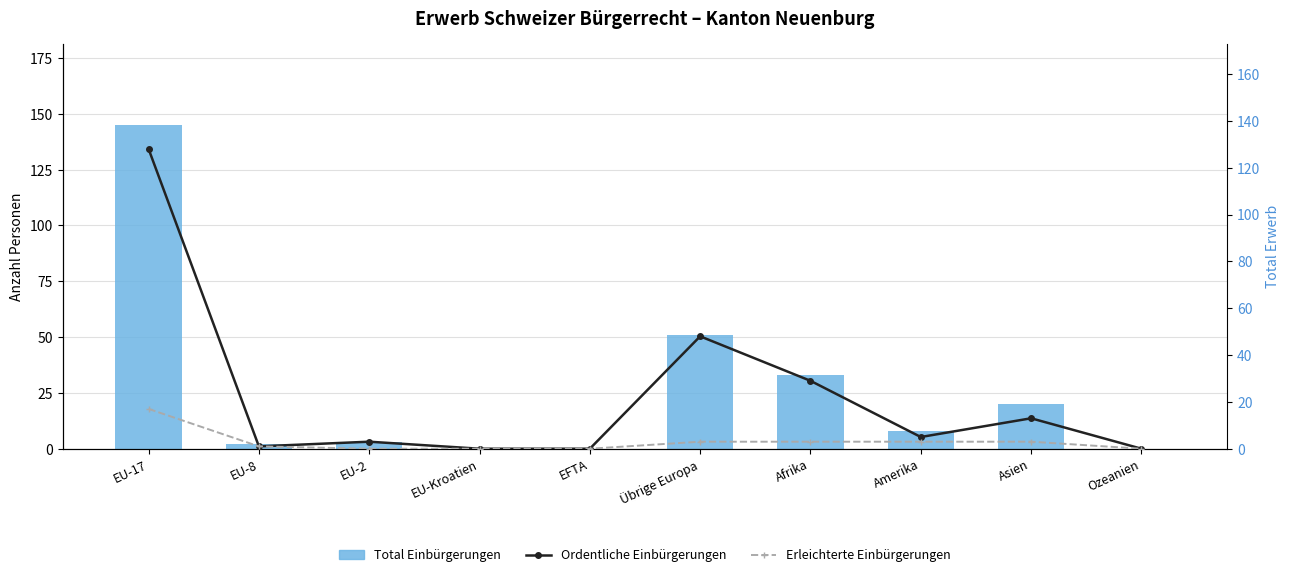

At which category is the sum across all series the highest?

EU-17